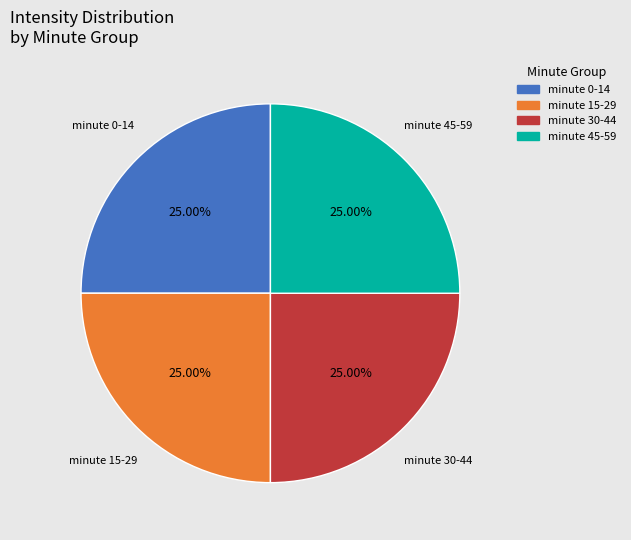

Is there any slice that represents more than half of the pie?

No